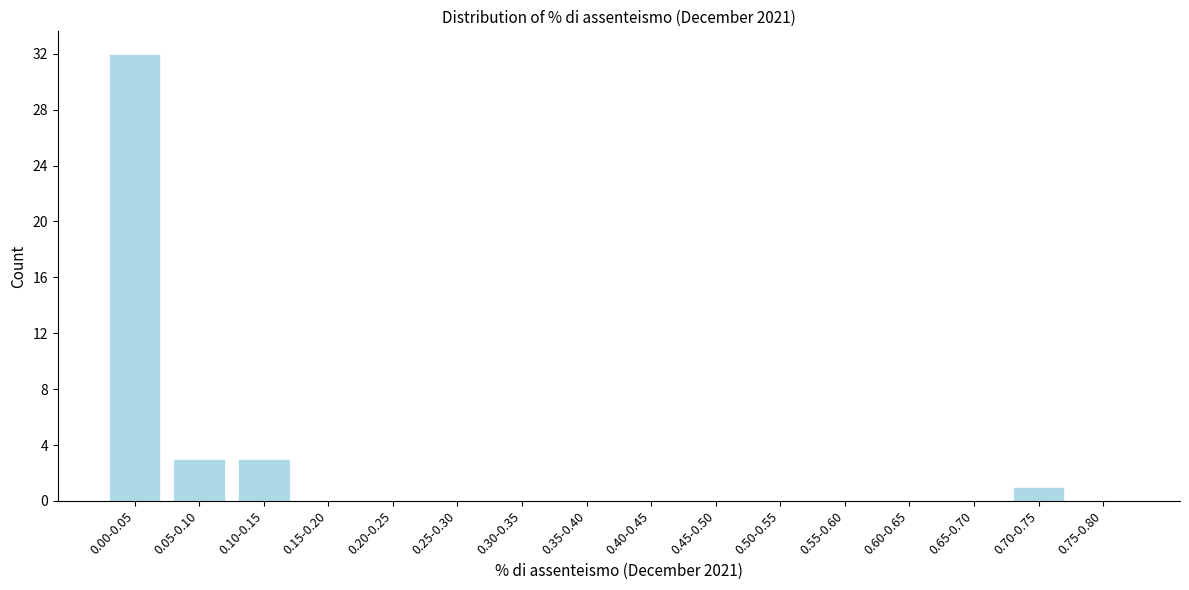

Reading right to left, extract all data points from this chart.

0.75-0.80=0	0.70-0.75=1	0.65-0.70=0	0.60-0.65=0	0.55-0.60=0	0.50-0.55=0	0.45-0.50=0	0.40-0.45=0	0.35-0.40=0	0.30-0.35=0	0.25-0.30=0	0.20-0.25=0	0.15-0.20=0	0.10-0.15=3	0.05-0.10=3	0.00-0.05=32